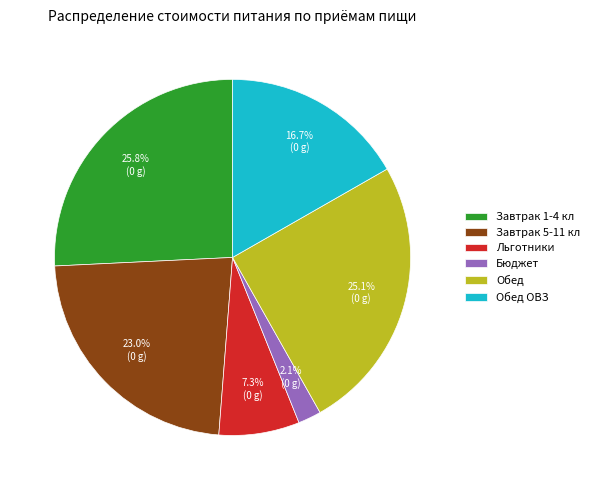

To the nearest percent, what percentage of the pie is Бюджет?

2%